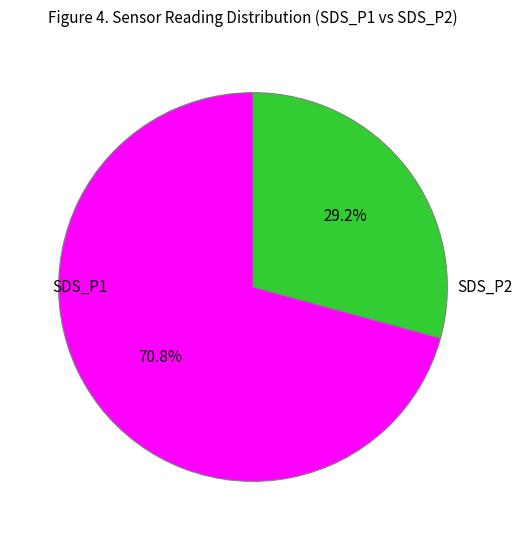

Does any single category account for the majority?

Yes